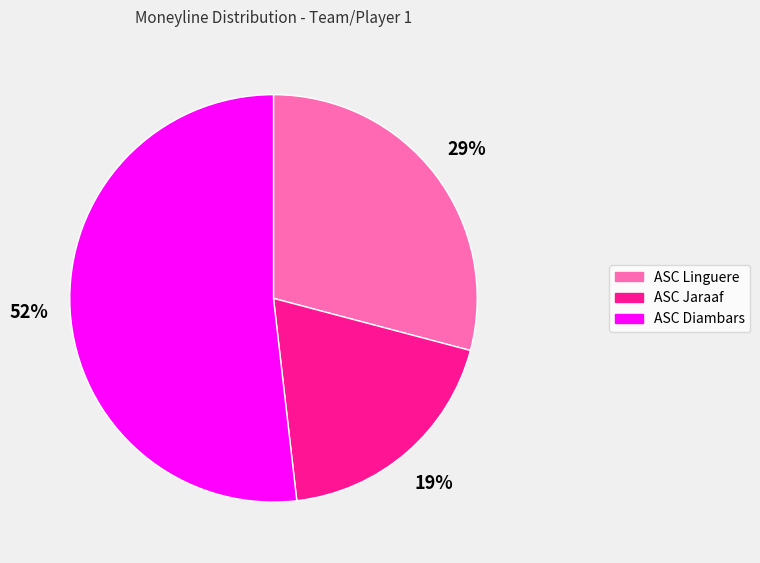

To the nearest percent, what percentage of the pie is ASC Linguere?

29%